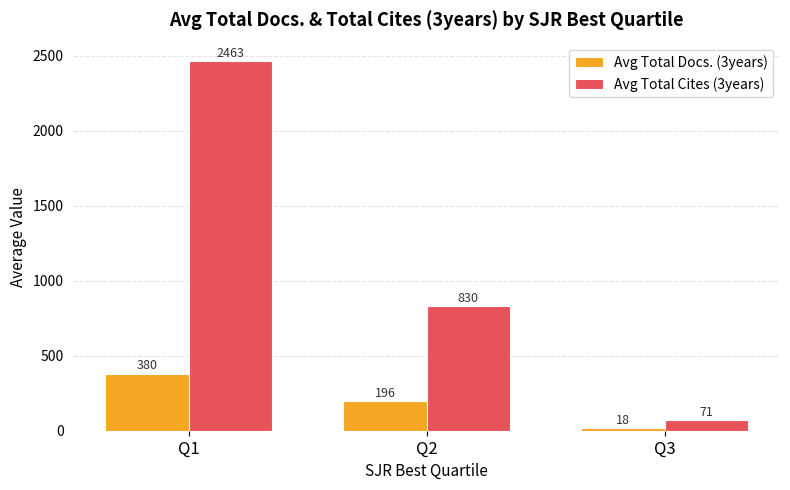

What value does the Avg Total Docs. (3years) series have at Q1?

380.0